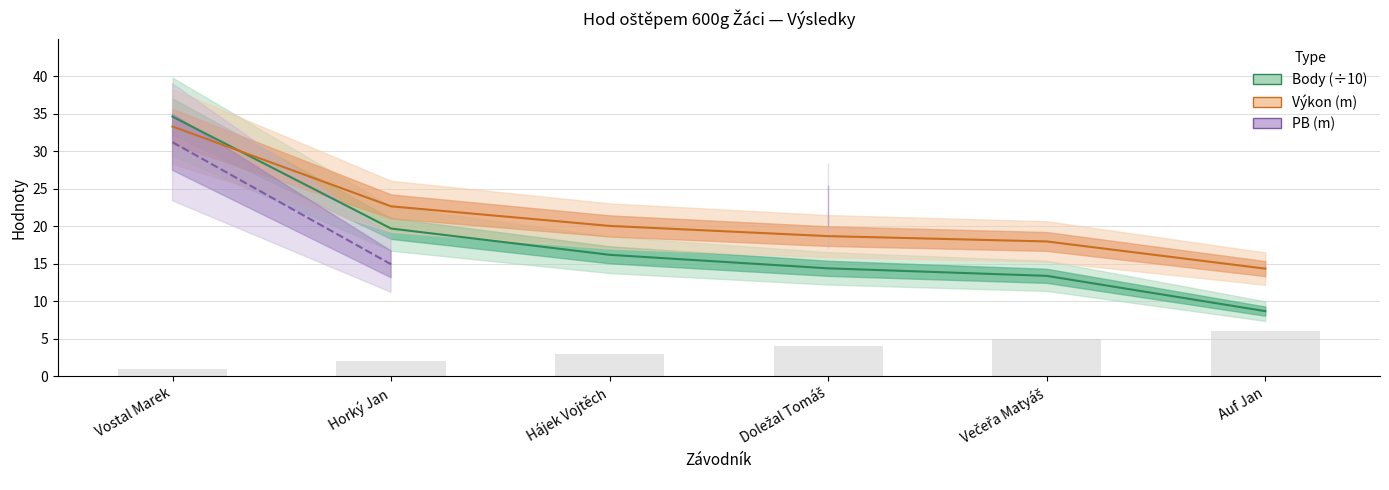

What is the value of the Výkon (m) bar at the 2nd from the left?

22.7